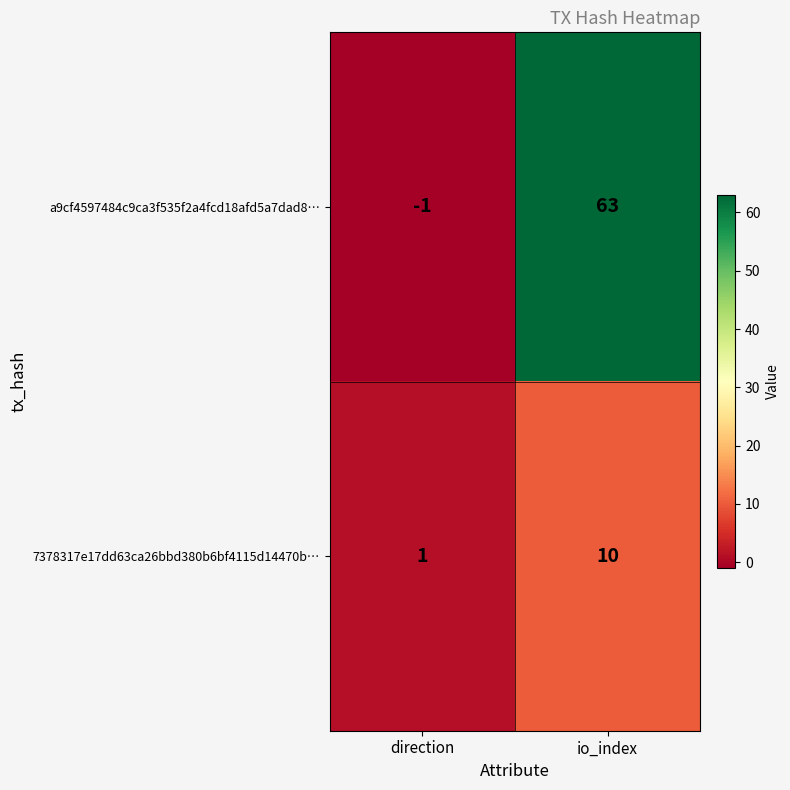

Which series has the largest range (max minus min)?

a9cf4597484c9ca3f535f2a4fcd18afd5a7dad8…